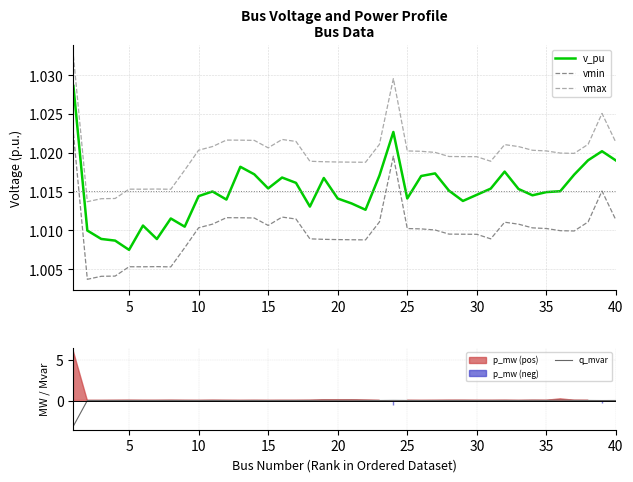

True or false: vmin has a value of 1.3 at 40.

False